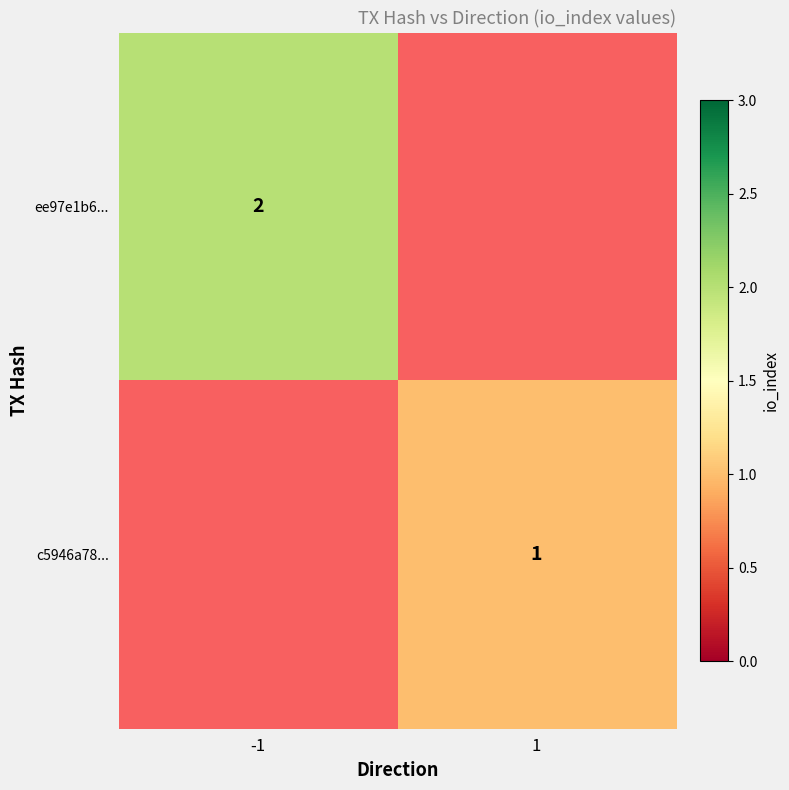

Is it true that c5946a78... equals 1 at 1?

True